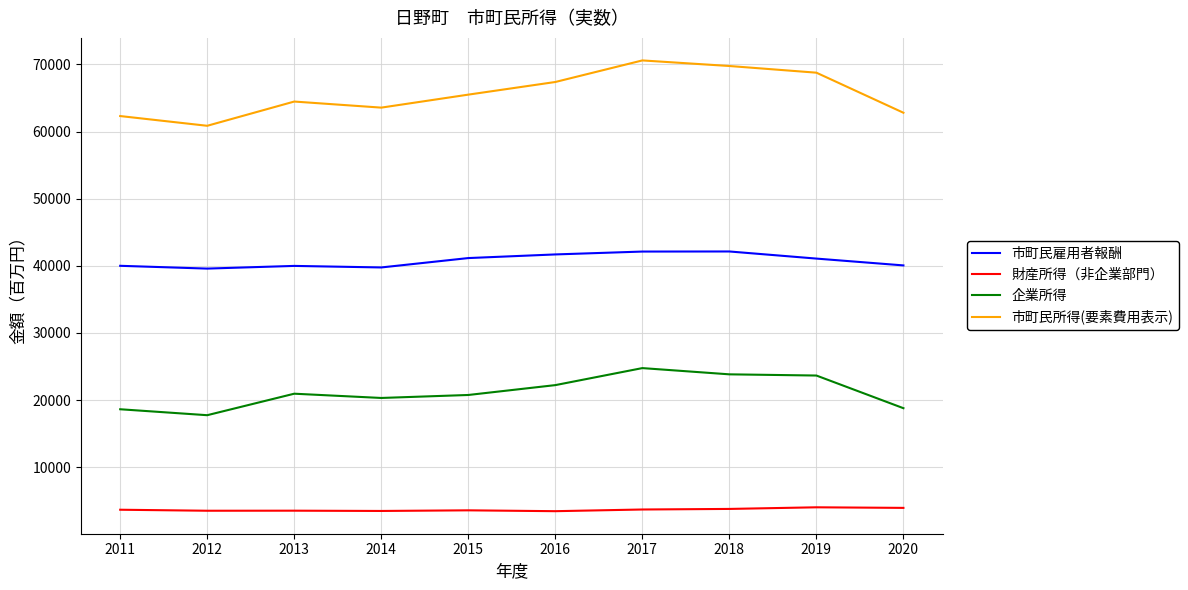

True or false: 市町民所得(要素費用表示) and 企業所得 cross at least once.

False